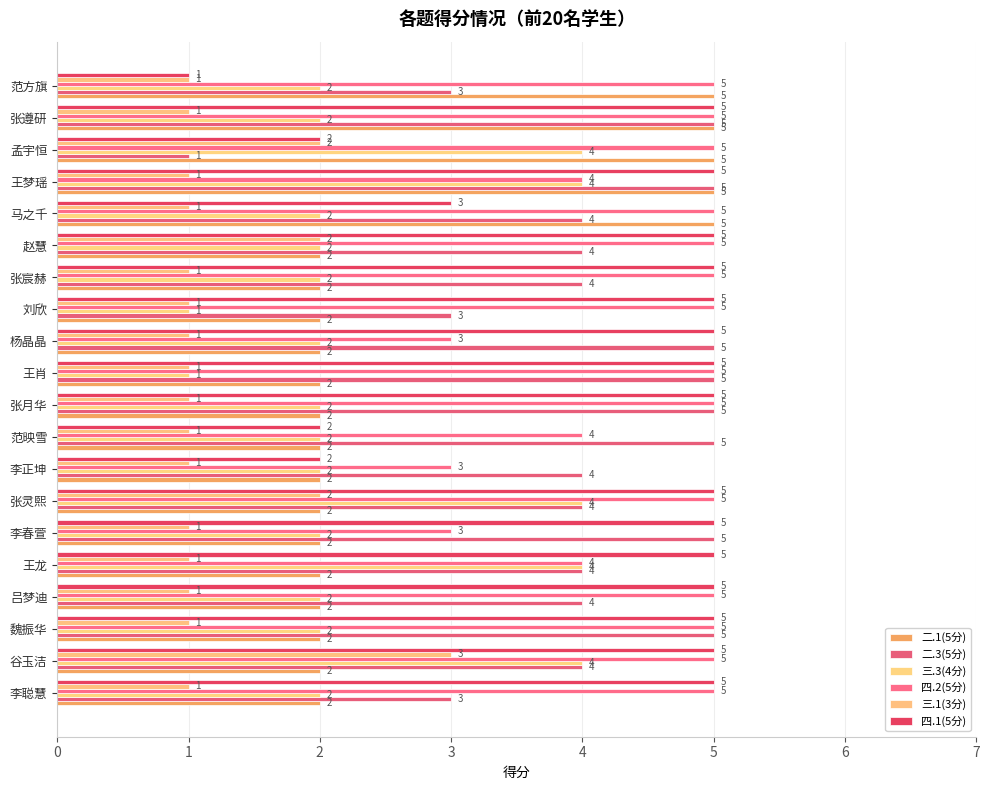

Count the number of data series in this chart.

6